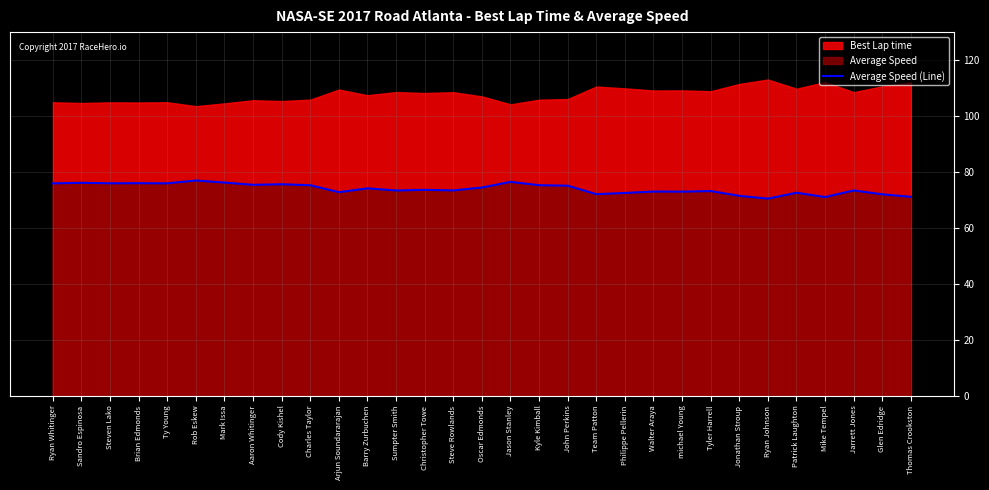

Reading left to right, what are all the values shown in this chart?

75.9	76.1	75.9	75.9	75.9	76.9	76.2	75.4	75.6	75.2	72.7	74.1	73.3	73.6	73.4	74.4	76.4	75.2	75.0	72.0	72.4	73.0	72.9	73.1	71.4	70.4	72.5	71.0	73.4	72.0	71.1